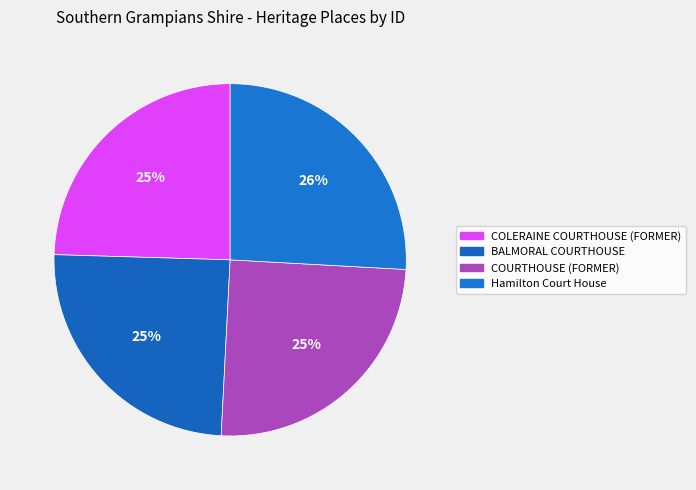

Rank the categories by value from highest to lowest.

Hamilton Court House, COURTHOUSE (FORMER), BALMORAL COURTHOUSE, COLERAINE COURTHOUSE (FORMER)